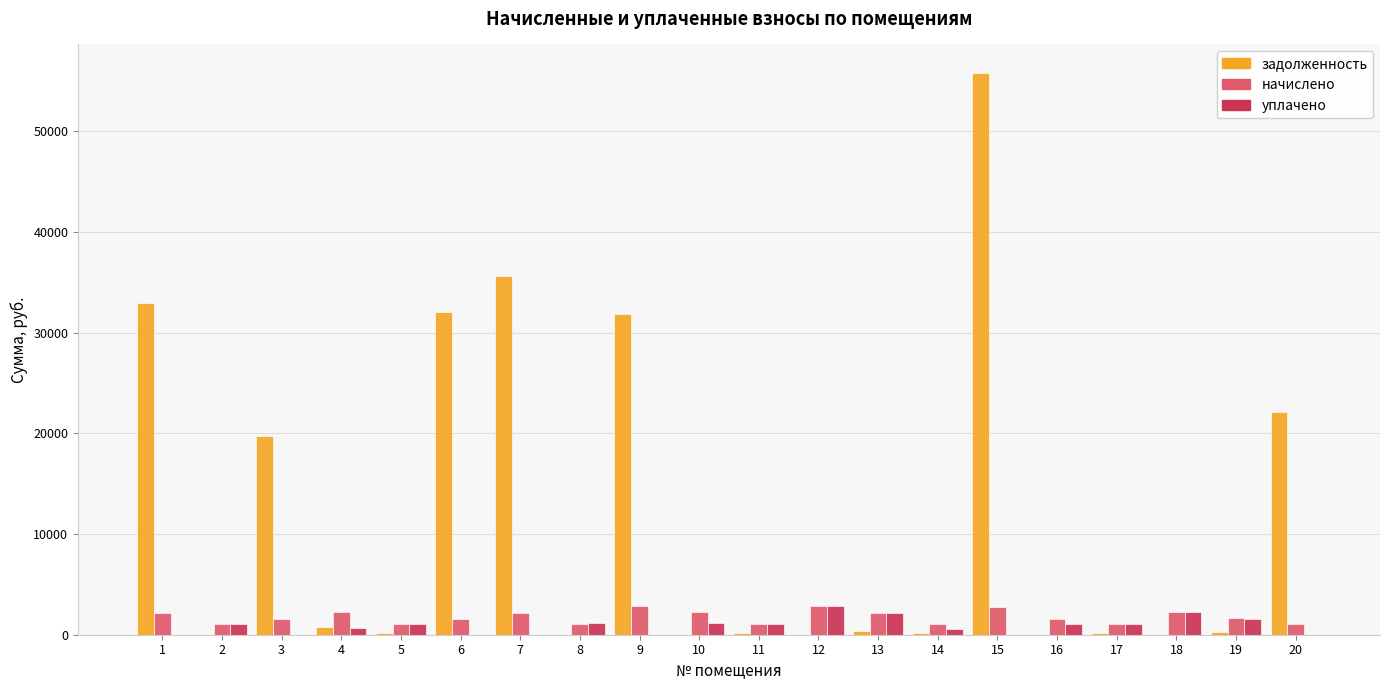

Are the bars grouped side by side (vs. stacked)?

Yes